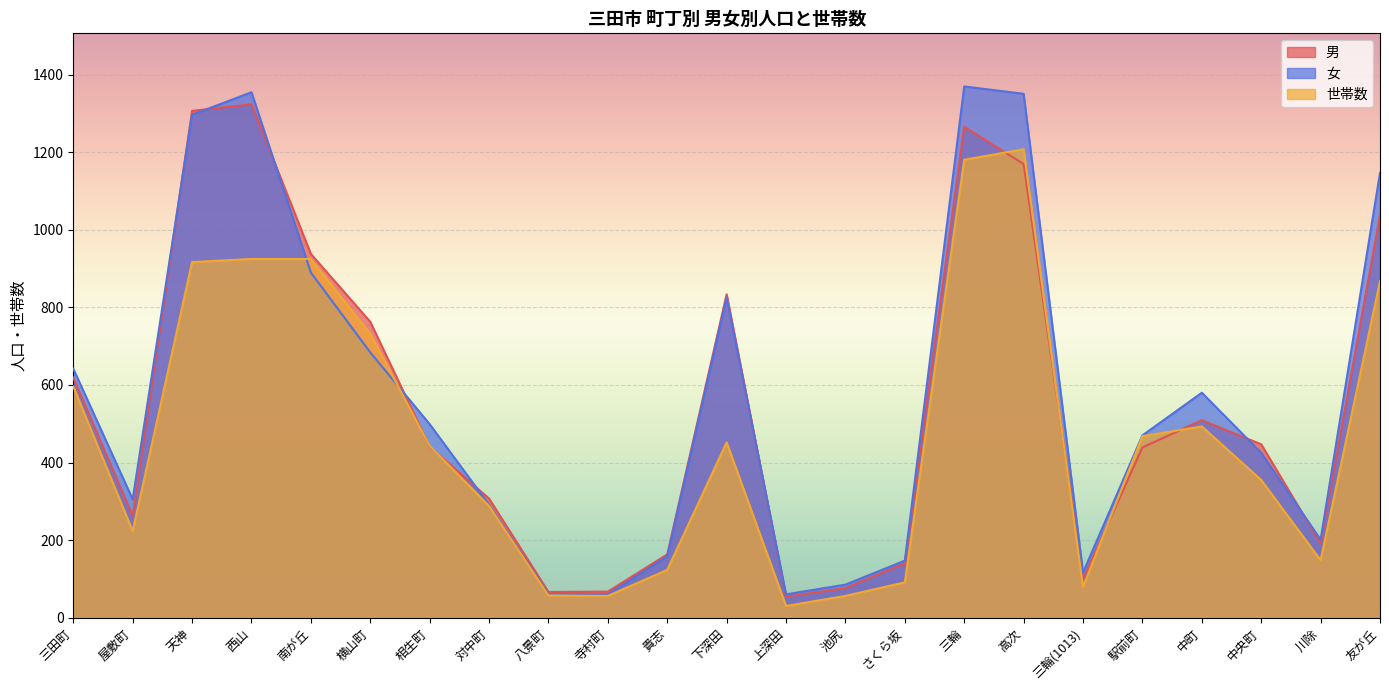

Which series changed the most between 南が丘 and 貴志?

世帯数